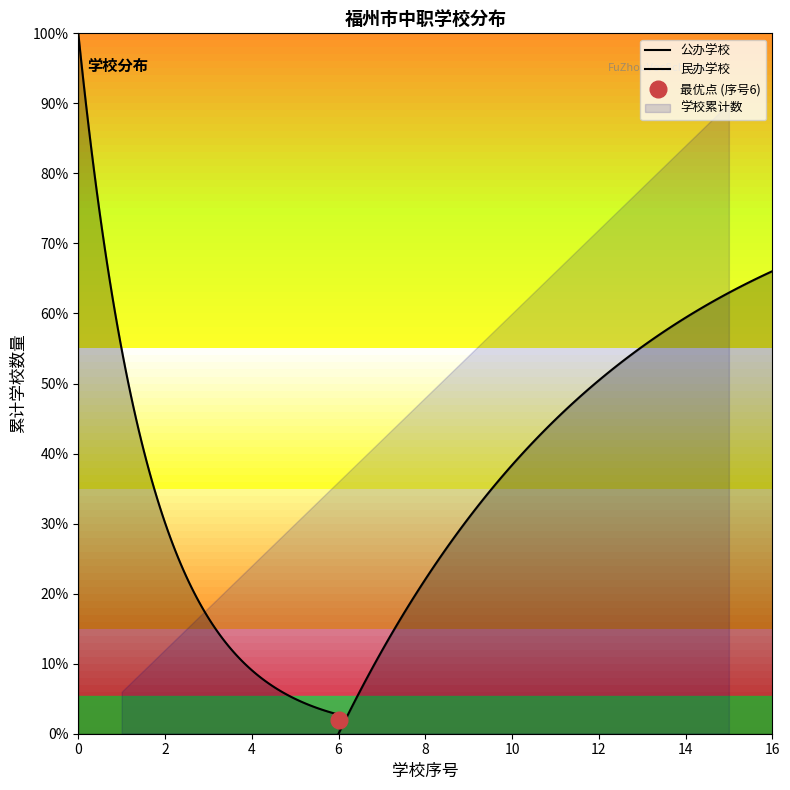

Reading left to right, list all the values displayed in this chart.

1	2	3	4	5	6	7	8	9	10	11	12	13	14	15